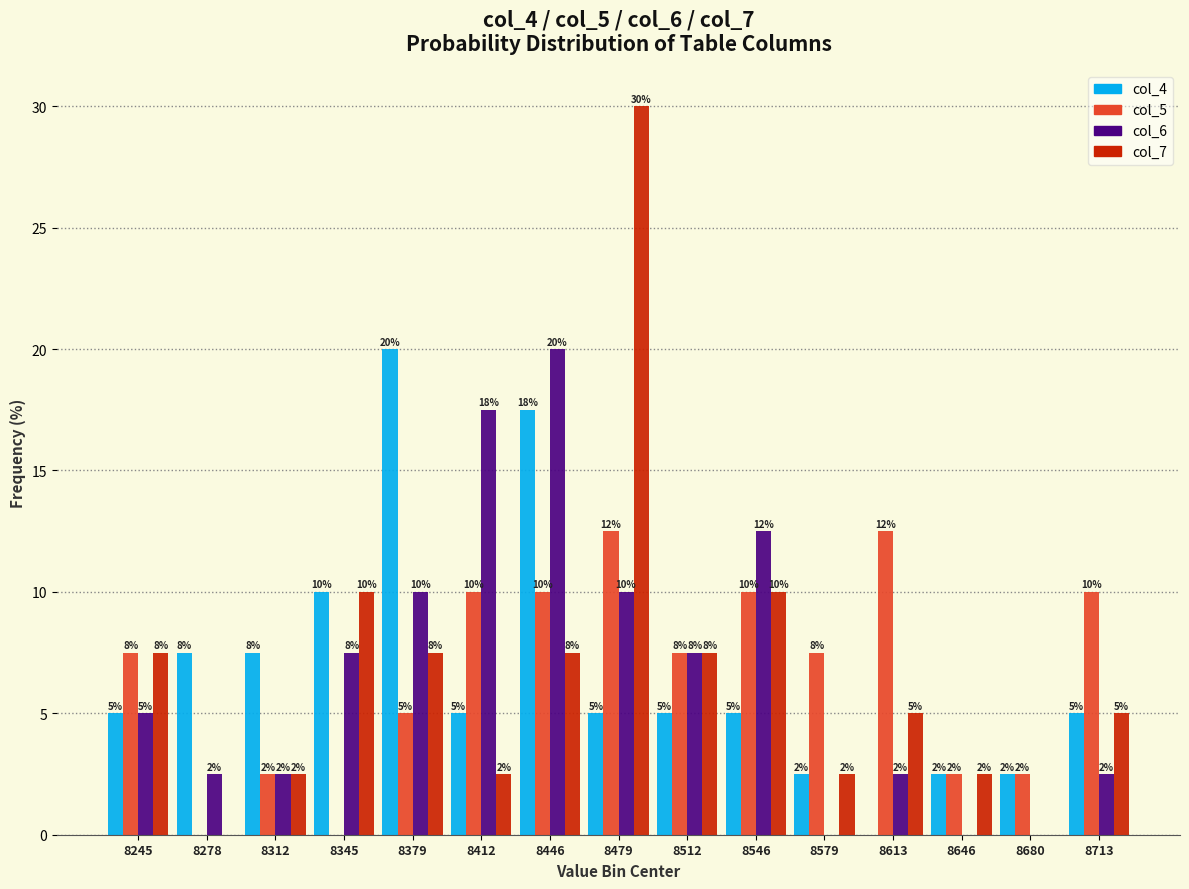

Are the bars horizontal?

No